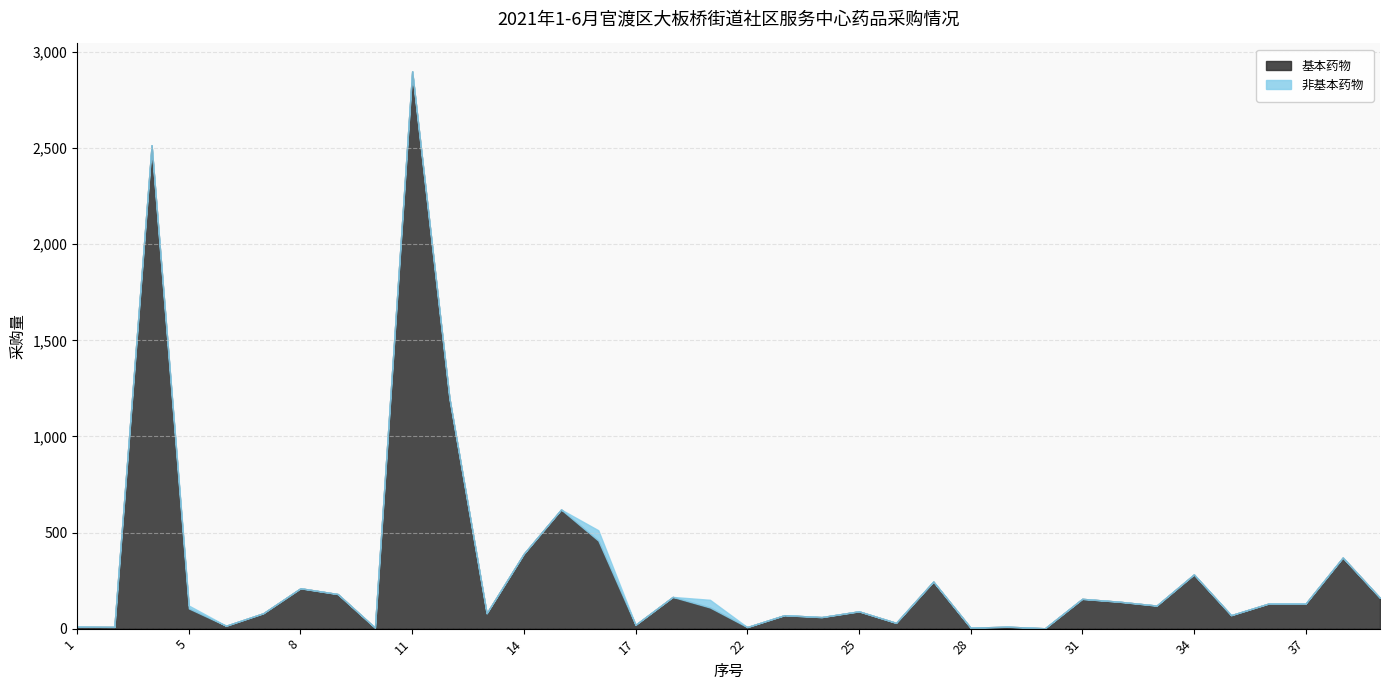

Between 24 and 29, which is larger?

24